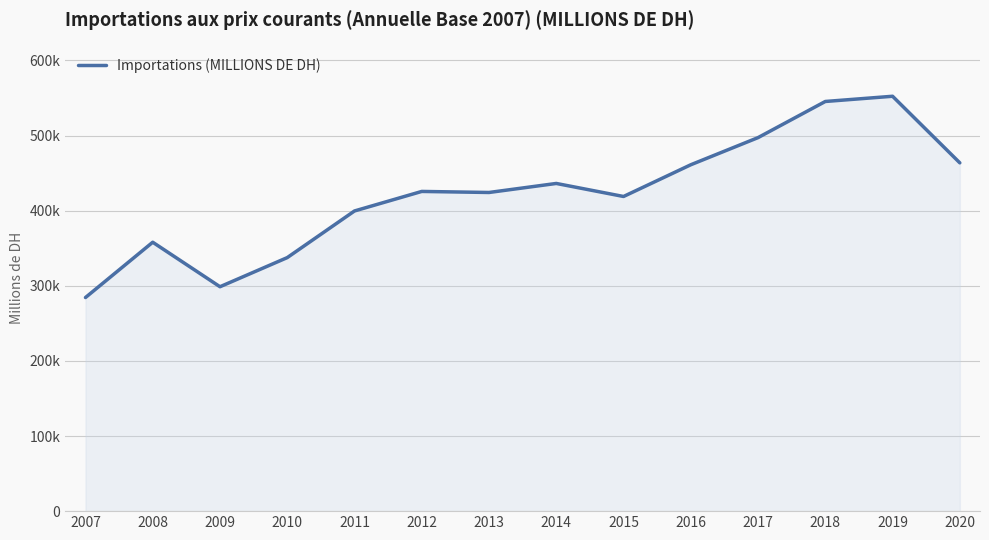

Rank the categories by value from highest to lowest.

2019, 2018, 2017, 2020, 2016, 2014, 2012, 2013, 2015, 2011, 2008, 2010, 2009, 2007